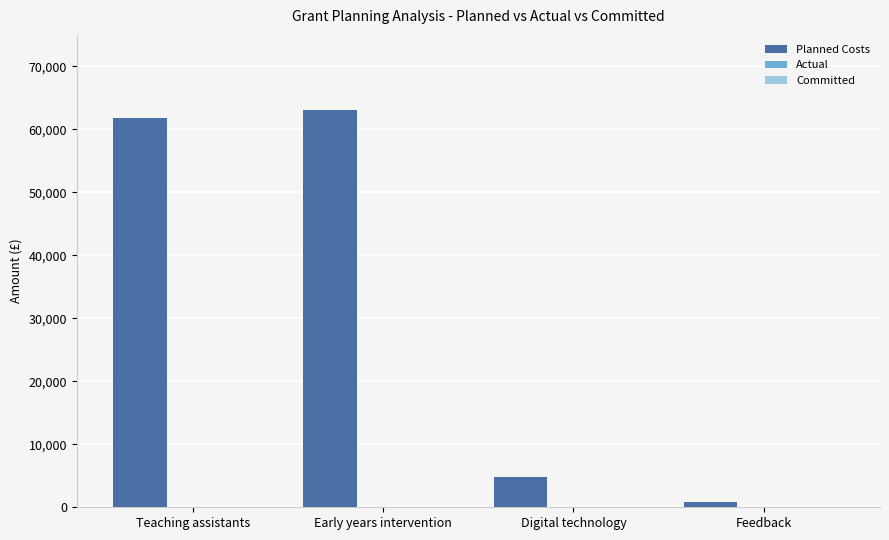

What is the sum of all values?

130410